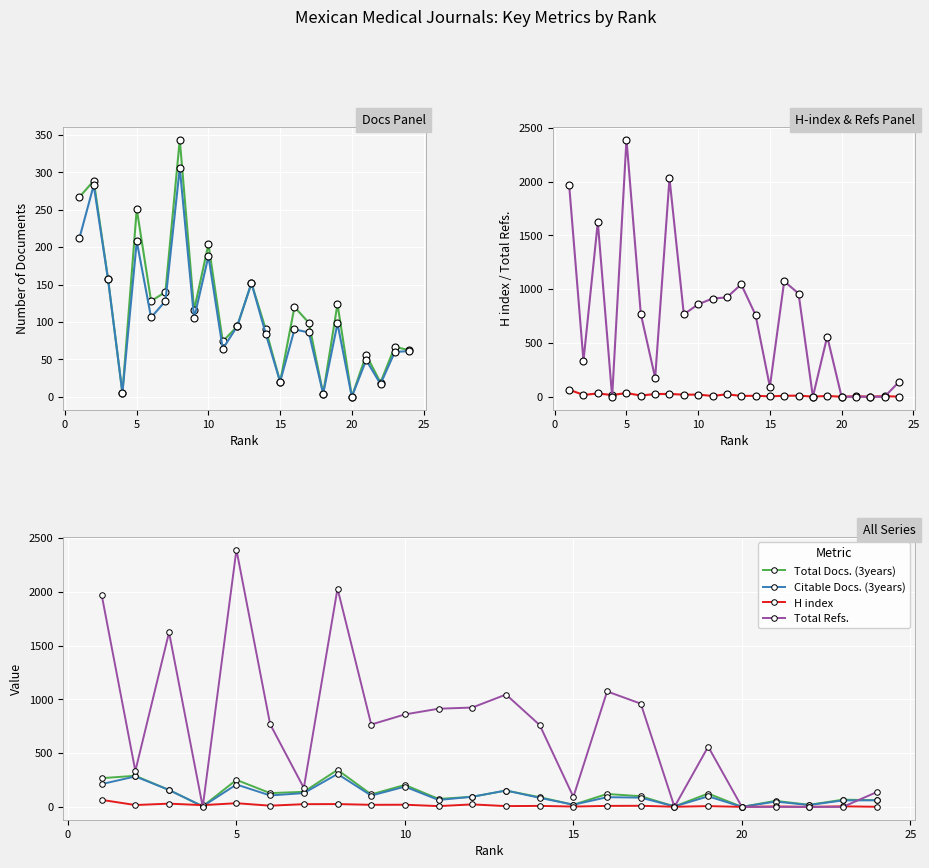

How many data points in Total Refs. are less than 766?

12